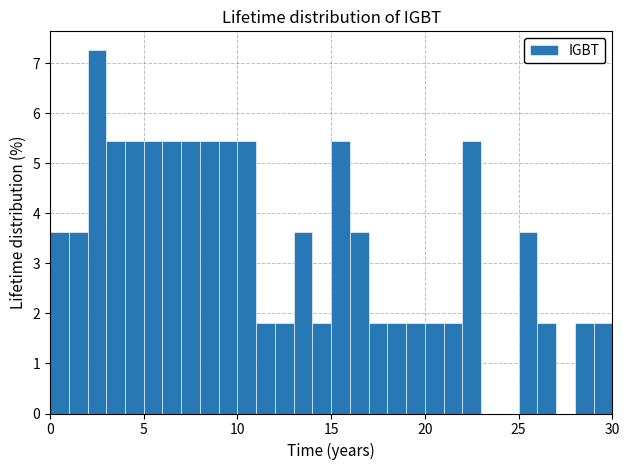

Read against the x-axis, roughly where is the centre of the tallest bar?

2.5